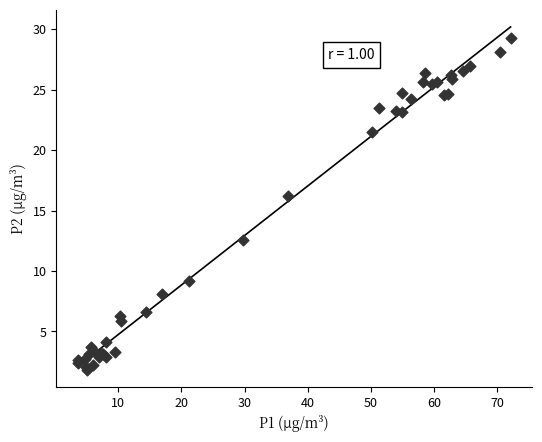

What Y value in the scatter plot is closest to 15?

16.2